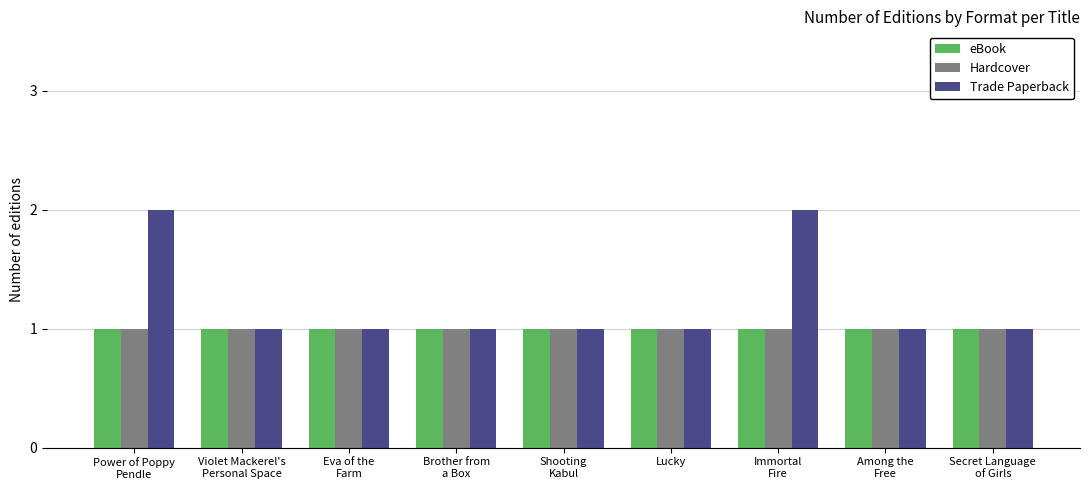

Which series has the largest range (max minus min)?

Trade Paperback